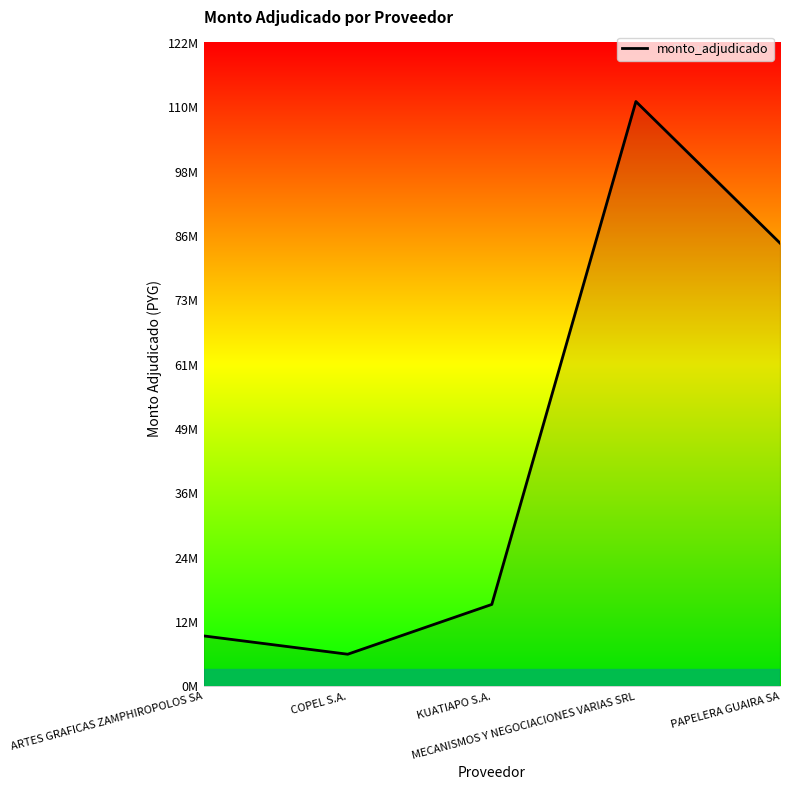

What is the difference between the values at KUATIAPO S.A. and MECANISMOS Y NEGOCIACIONES VARIAS SRL?

96148513